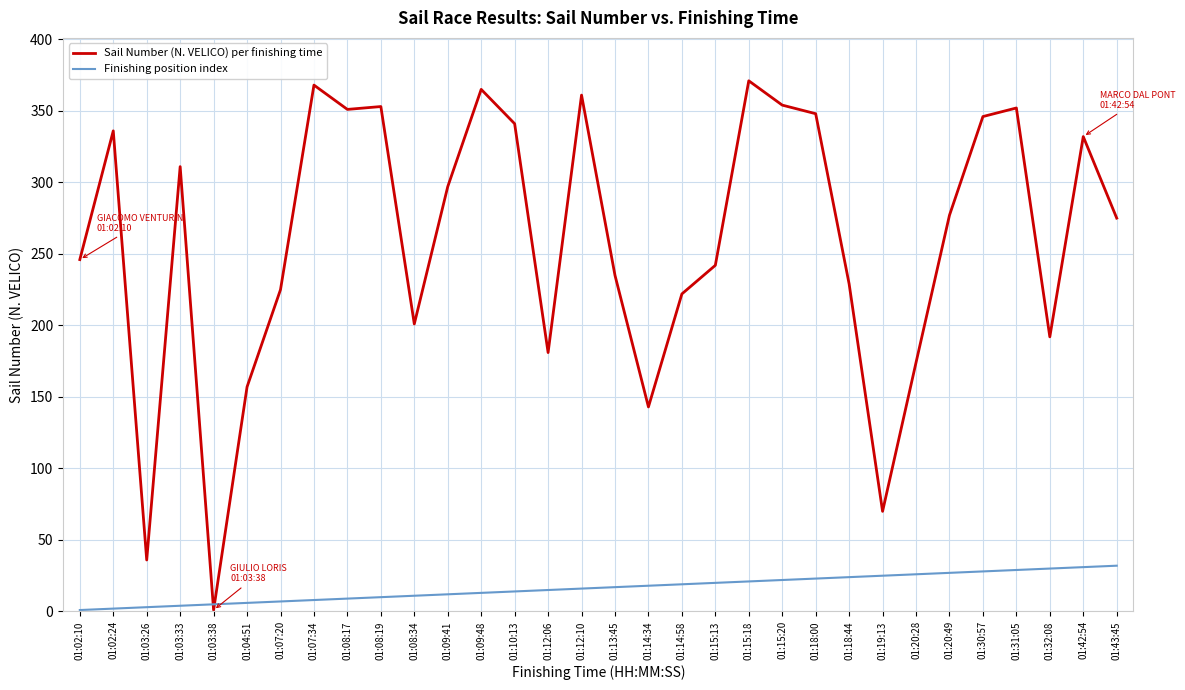

How many times do Sail Number (N. VELICO) per finishing time and Finishing position index cross each other?

2